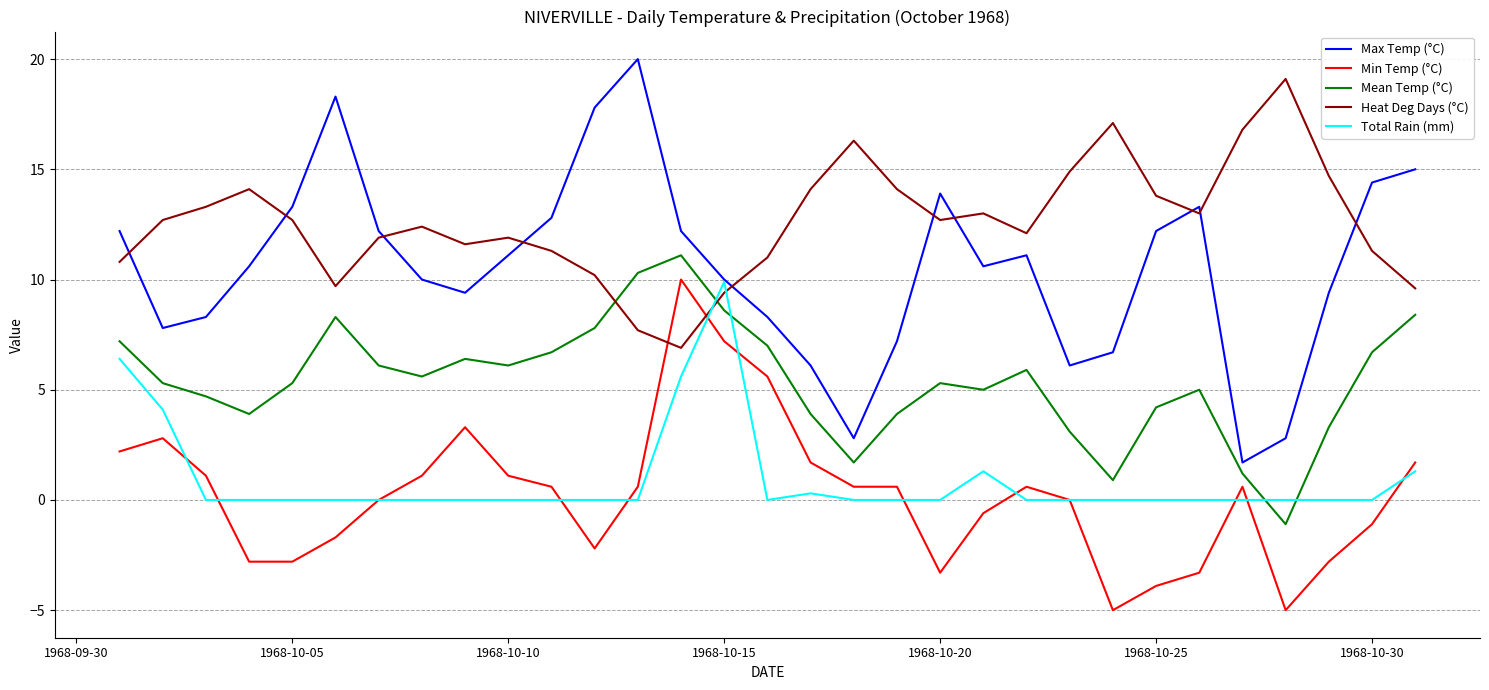

True or false: Mean Temp (°C) and Total Rain (mm) intersect in this chart.

True